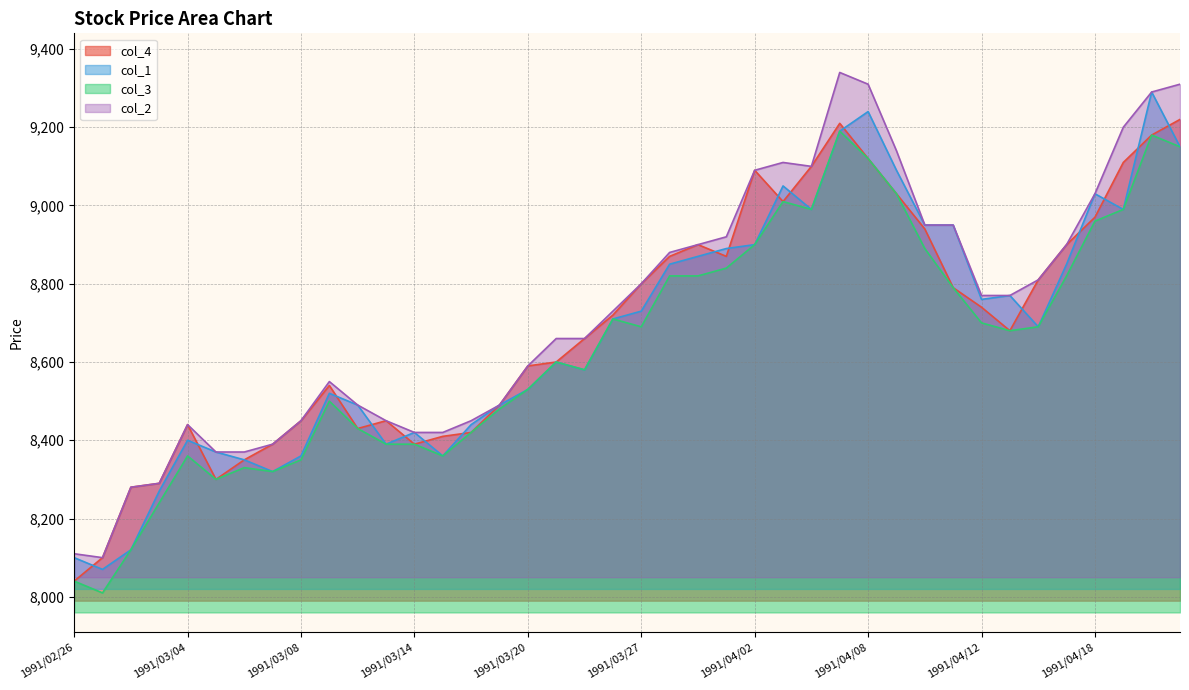

Where does the col_3 series first go above 8690?

1991/03/26